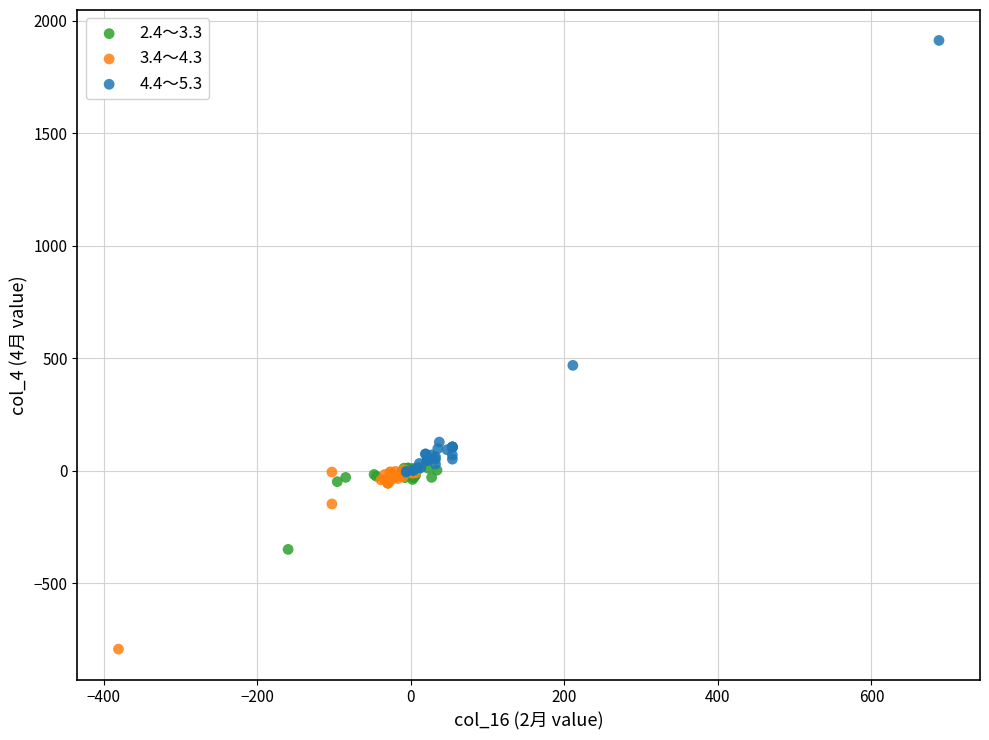

Which series contains the highest Y value?

4.4～5.3